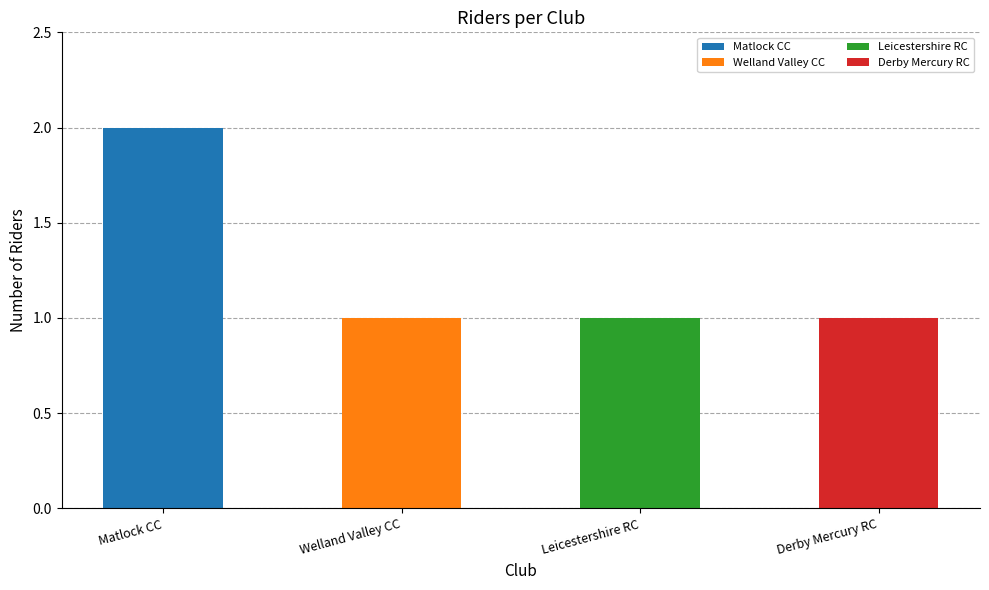

Which label corresponds to the largest value in the chart?

Matlock CC